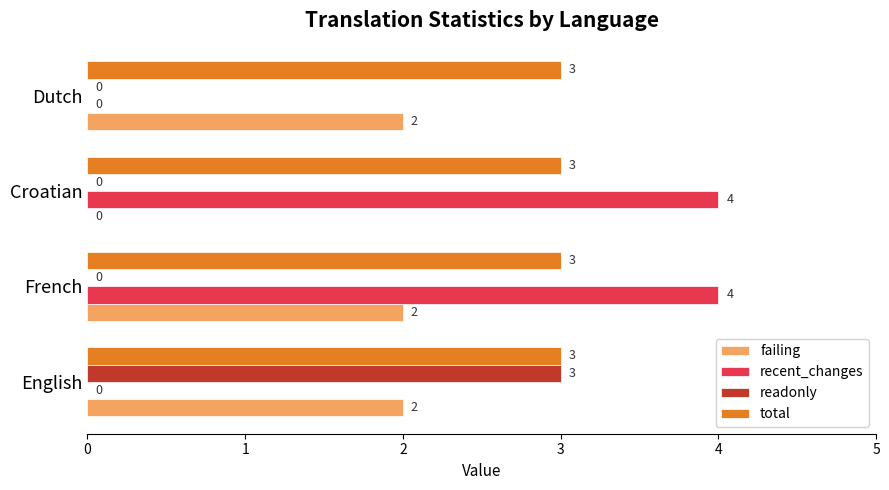

How many categories are shown in the chart?

4